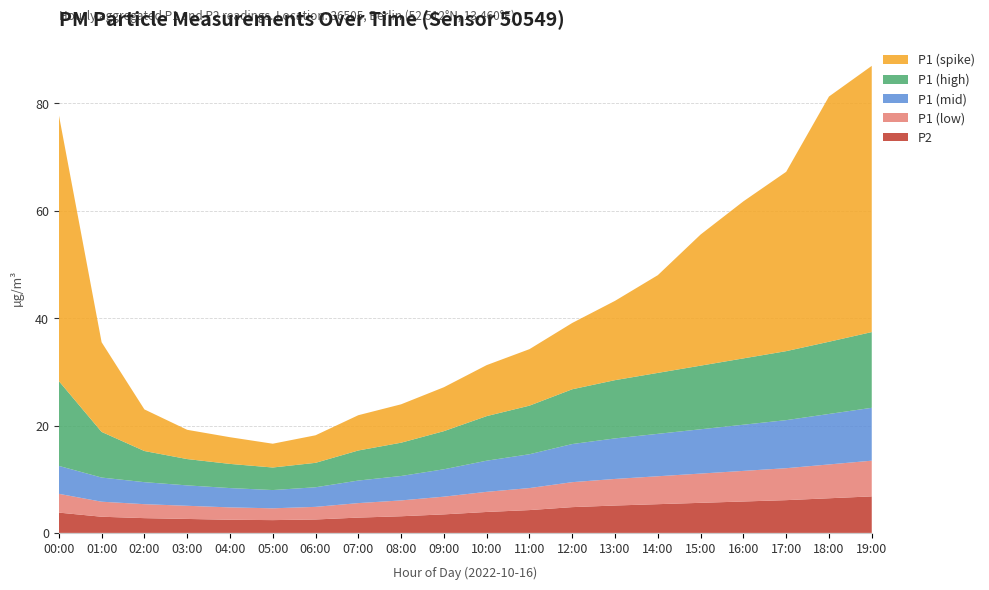

Reading right to left, list all the values displayed in this chart.

P2: 19:00=6.8	18:00=6.5	17:00=6.1	16:00=5.8	15:00=5.6	14:00=5.3	13:00=5.1	12:00=4.8	11:00=4.2	10:00=3.9	09:00=3.5	08:00=3.1	07:00=2.9	06:00=2.5	05:00=2.4	04:00=2.5	03:00=2.6	02:00=2.8	01:00=3.0	00:00=3.8
P1 (low): 19:00=6.7	18:00=6.3	17:00=6.0	16:00=5.7	15:00=5.5	14:00=5.2	13:00=5.0	12:00=4.7	11:00=4.1	10:00=3.8	09:00=3.3	08:00=3.0	07:00=2.7	06:00=2.4	05:00=2.2	04:00=2.3	03:00=2.5	02:00=2.6	01:00=2.8	00:00=3.5
P1 (mid): 19:00=9.8	18:00=9.4	17:00=8.9	16:00=8.6	15:00=8.2	14:00=7.9	13:00=7.5	12:00=7.1	11:00=6.3	10:00=5.8	09:00=5.1	08:00=4.5	07:00=4.2	06:00=3.6	05:00=3.4	04:00=3.6	03:00=3.8	02:00=4.1	01:00=4.5	00:00=5.2
P1 (high): 19:00=14.1	18:00=13.4	17:00=12.8	16:00=12.3	15:00=11.8	14:00=11.3	13:00=10.8	12:00=10.2	11:00=9.1	10:00=8.3	09:00=7.1	08:00=6.2	07:00=5.6	06:00=4.5	05:00=4.2	04:00=4.5	03:00=4.9	02:00=5.8	01:00=8.5	00:00=15.8
P1 (spike): 19:00=49.6	18:00=45.7	17:00=33.4	16:00=29.2	15:00=24.4	14:00=18.2	13:00=14.8	12:00=12.3	11:00=10.5	10:00=9.5	09:00=8.2	08:00=7.2	07:00=6.6	06:00=5.1	05:00=4.4	04:00=5.0	03:00=5.5	02:00=7.8	01:00=16.7	00:00=49.6